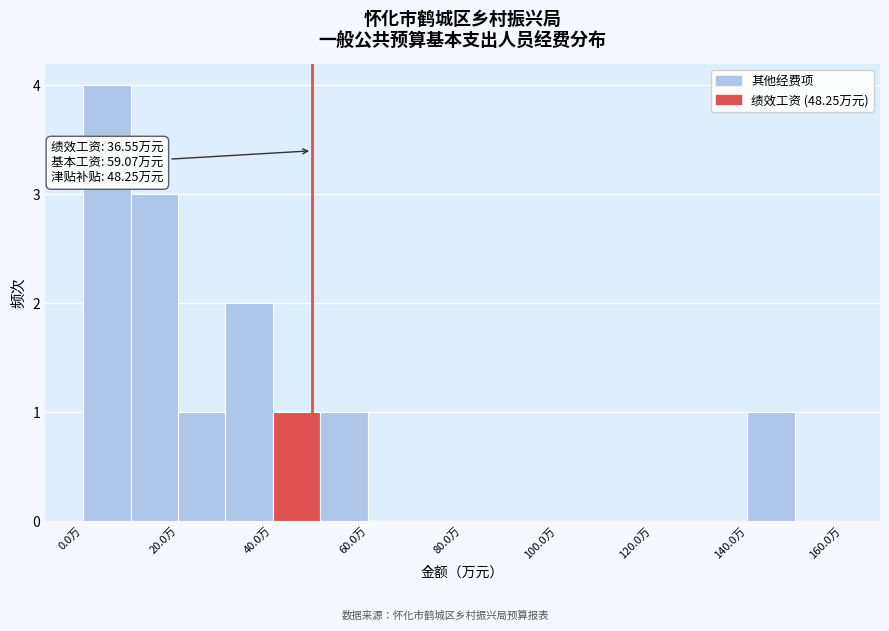

Which range on the x-axis has the tallest bar?

0 to 10